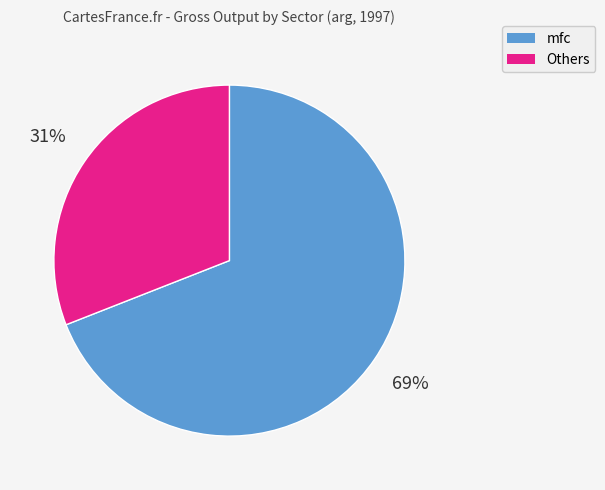

Which category has the smallest portion of the pie?

Others